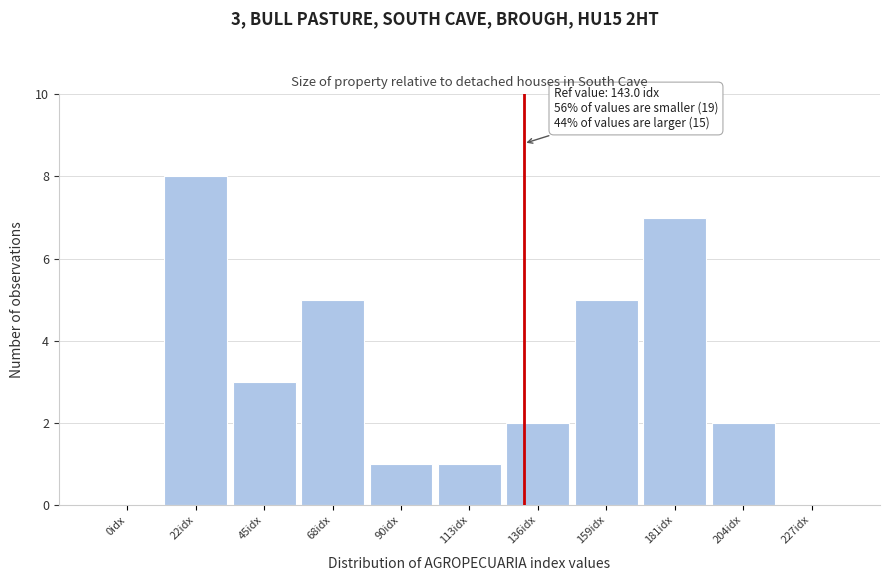

Reading left to right, list all the values displayed in this chart.

0idx=0	22idx=8	45idx=3	68idx=5	90idx=1	113idx=1	136idx=2	159idx=5	181idx=7	204idx=2	227idx=0